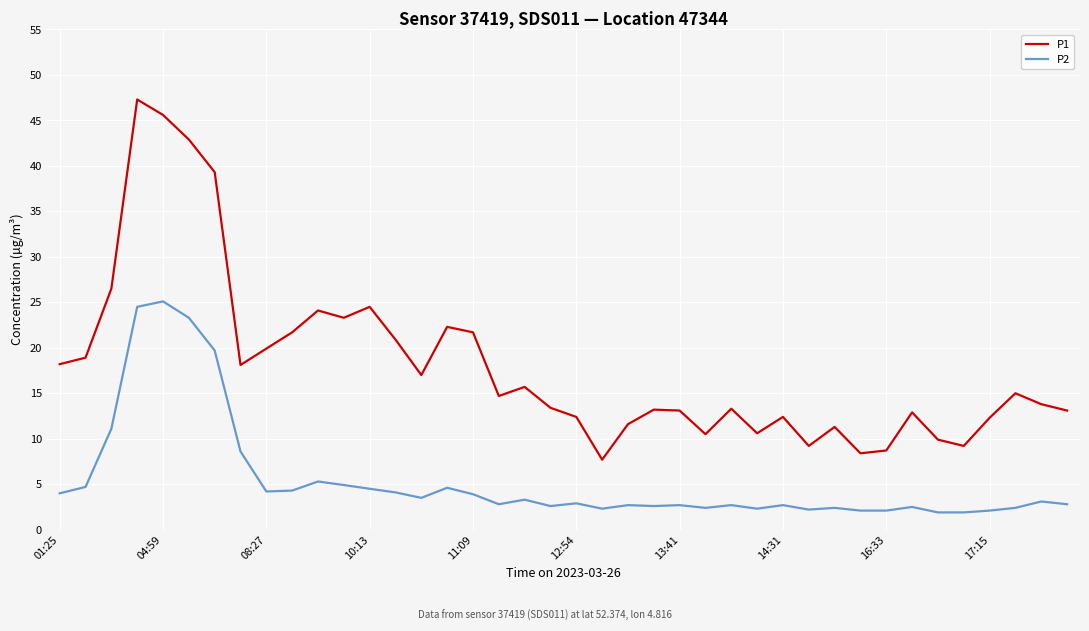

True or false: P2 and P1 intersect in this chart.

False